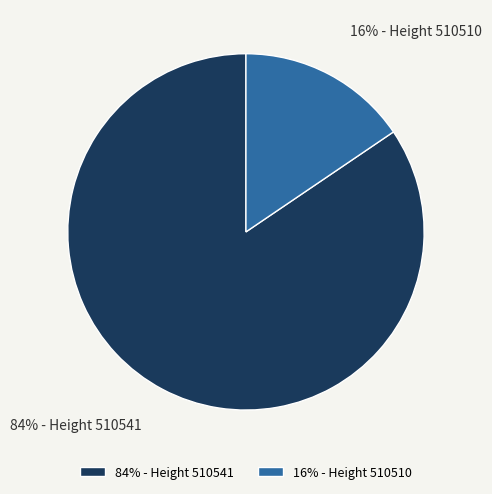

How many segments does this pie chart have?

2